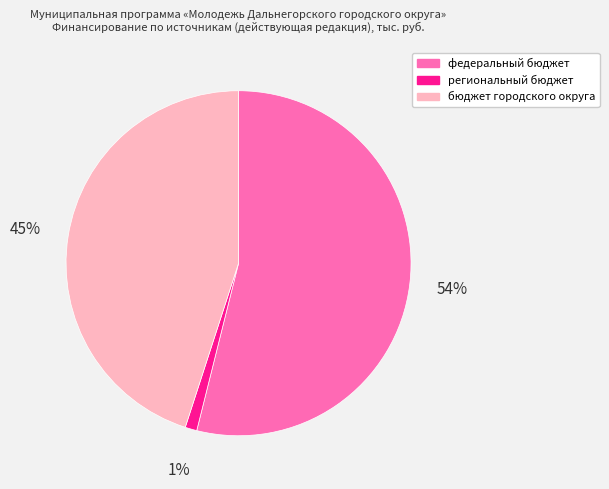

How many segments does this pie chart have?

3